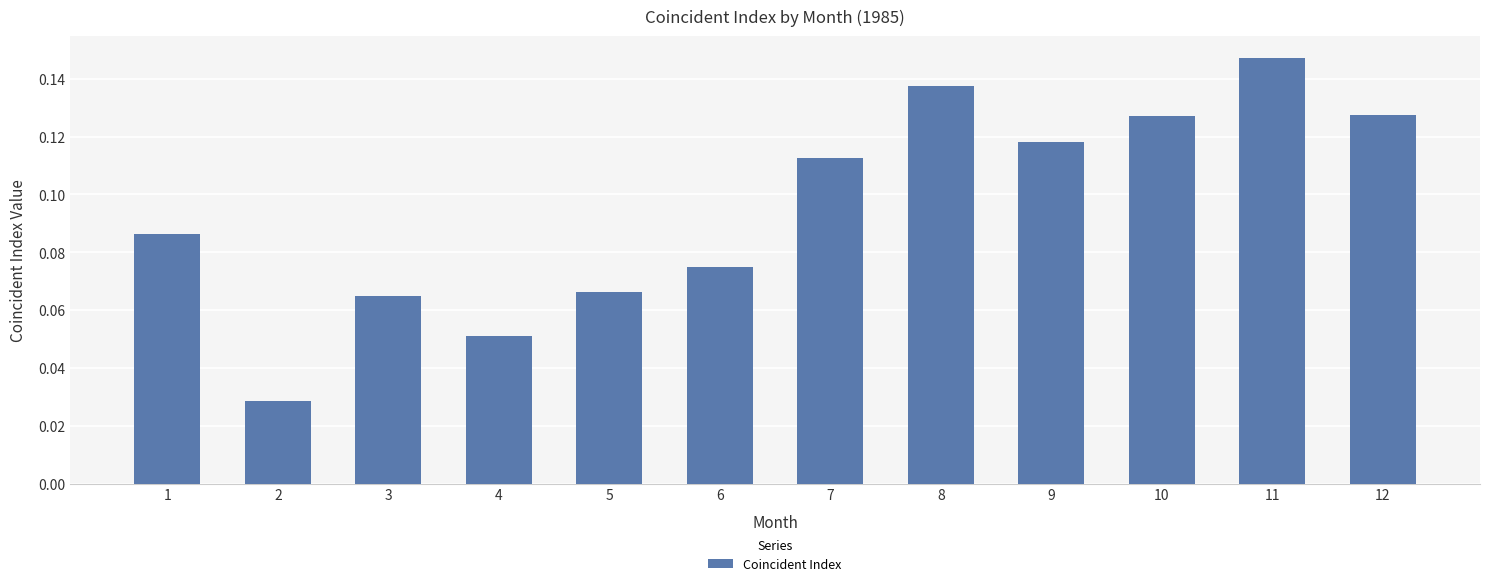

Count the values in the range 0 to 1.

12